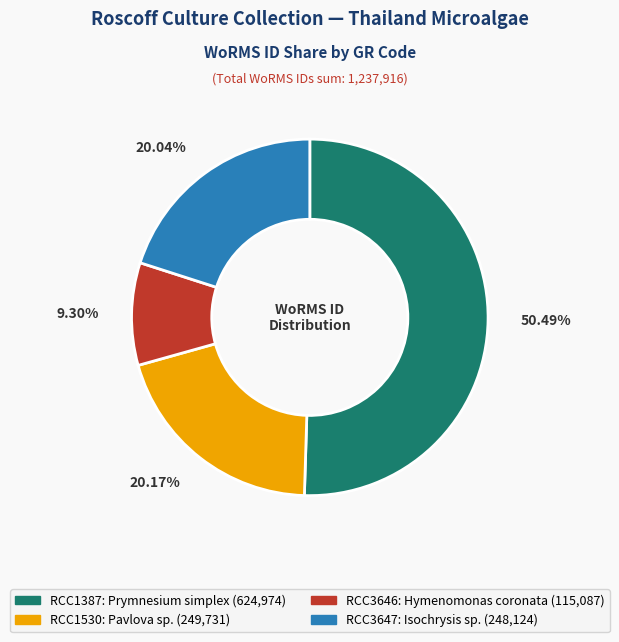

What is the total percentage of RCC1387 and RCC3646?

59.8%